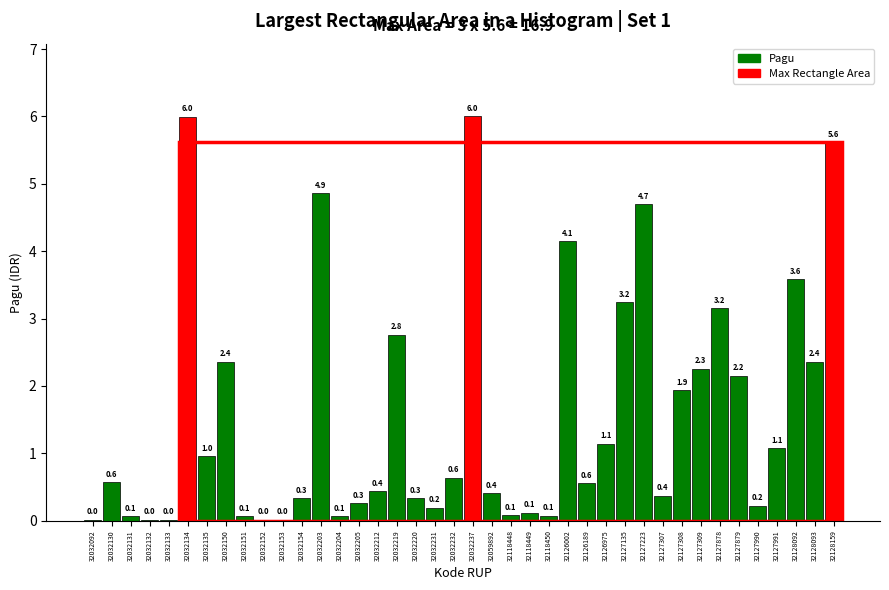

Which has a higher value, 32118450 or 32032132?

32118450